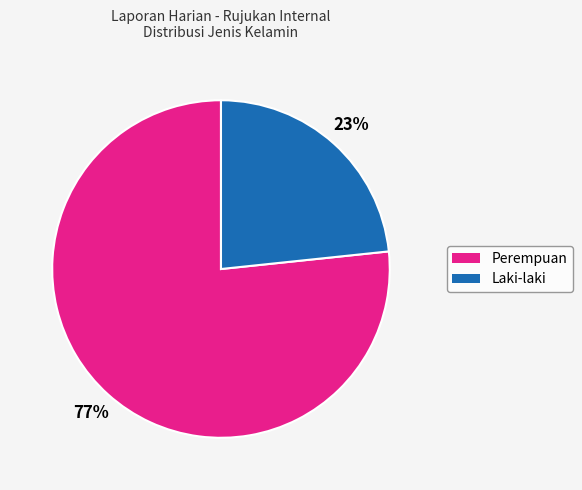

To the nearest percent, what portion does Laki-laki represent?

23%